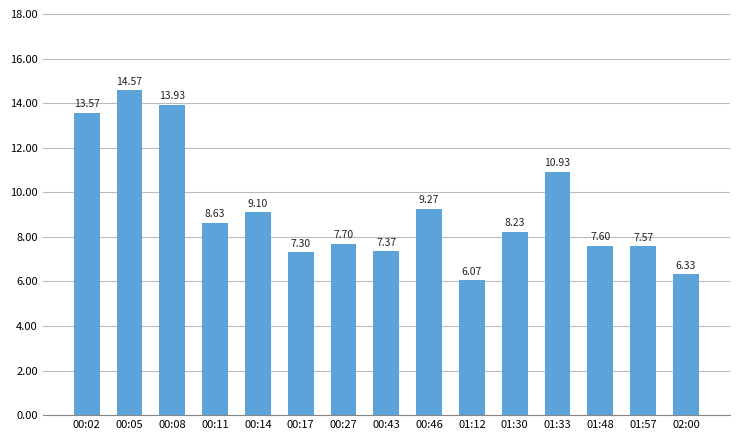

List the labels in order of value, largest first.

00:05, 00:08, 00:02, 01:33, 00:46, 00:14, 00:11, 01:30, 00:27, 01:48, 01:57, 00:43, 00:17, 02:00, 01:12